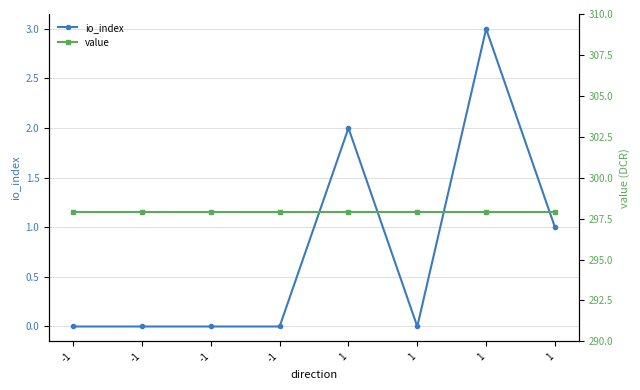

At which label is io_index closest to 1?

1